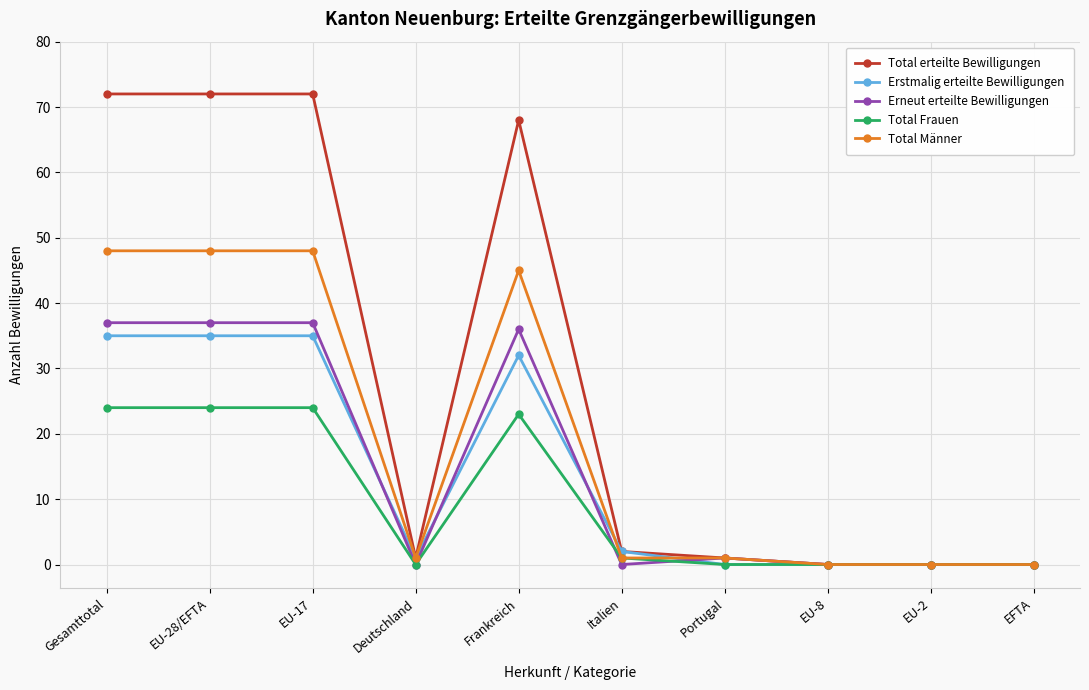

What is the label of the 5th point from the left?

Frankreich